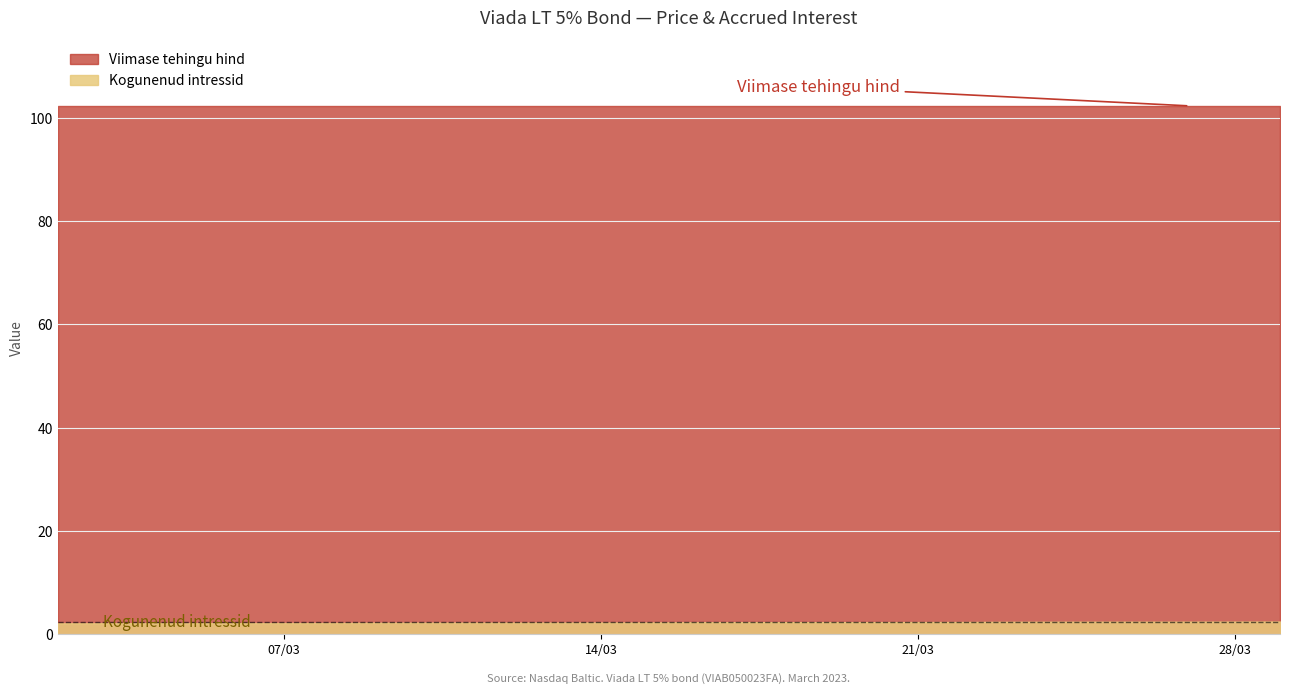

Reading left to right, list all the values displayed in this chart.

Viimase tehingu hind: 2023-03-29=102.3	2023-03-28=102.3	2023-03-27=102.3	2023-03-24=102.3	2023-03-23=102.3	2023-03-22=102.3	2023-03-21=102.3	2023-03-20=102.3	2023-03-17=102.3	2023-03-16=102.3	2023-03-15=102.3	2023-03-14=102.3	2023-03-13=102.3	2023-03-10=102.3	2023-03-09=102.3	2023-03-08=102.3	2023-03-07=102.3	2023-03-06=102.3	2023-03-03=102.3	2023-03-02=102.3
Kogunenud intressid: 2023-03-29=2.5	2023-03-28=2.5	2023-03-27=2.5	2023-03-24=2.4	2023-03-23=2.4	2023-03-22=2.4	2023-03-21=2.4	2023-03-20=2.4	2023-03-17=2.3	2023-03-16=2.3	2023-03-15=2.3	2023-03-14=2.3	2023-03-13=2.3	2023-03-10=2.3	2023-03-09=2.2	2023-03-08=2.2	2023-03-07=2.2	2023-03-06=2.2	2023-03-03=2.2	2023-03-02=2.1